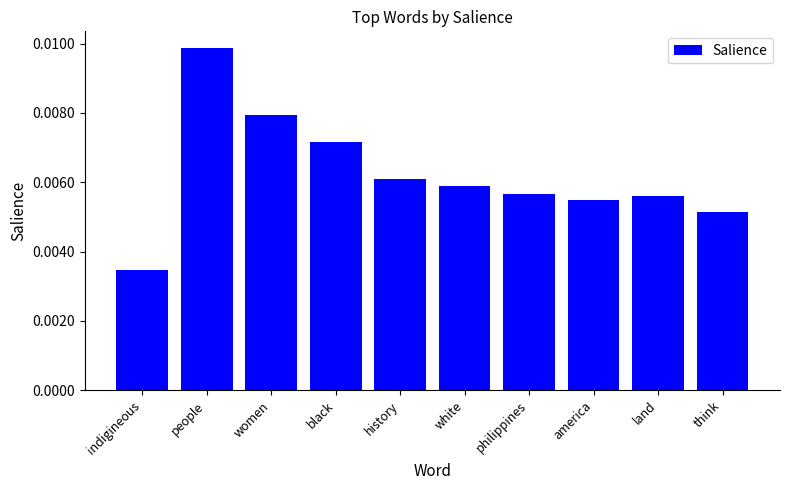

What is the sum of all values?

0.1